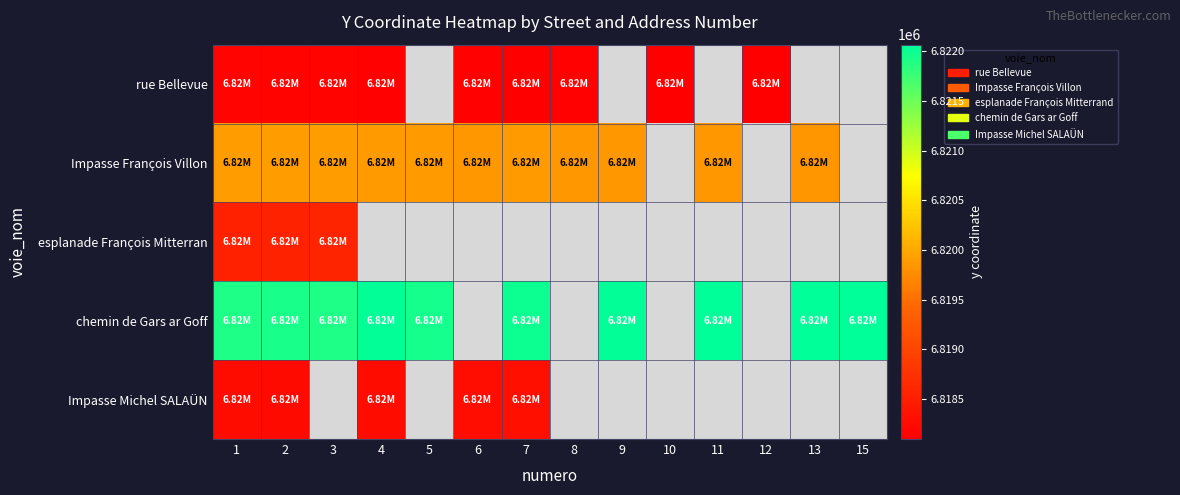

At which category is the sum across all series the highest?

2